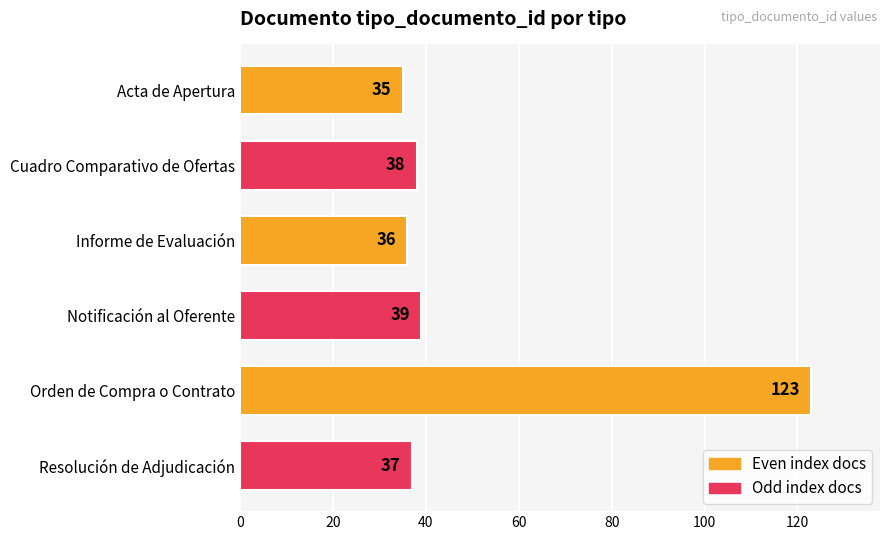

Reading top to bottom, what are all the values shown in this chart?

Acta de Apertura=35	Cuadro Comparativo de Ofertas=38	Informe de Evaluación=36	Notificación al Oferente=39	Orden de Compra o Contrato=123	Resolución de Adjudicación=37